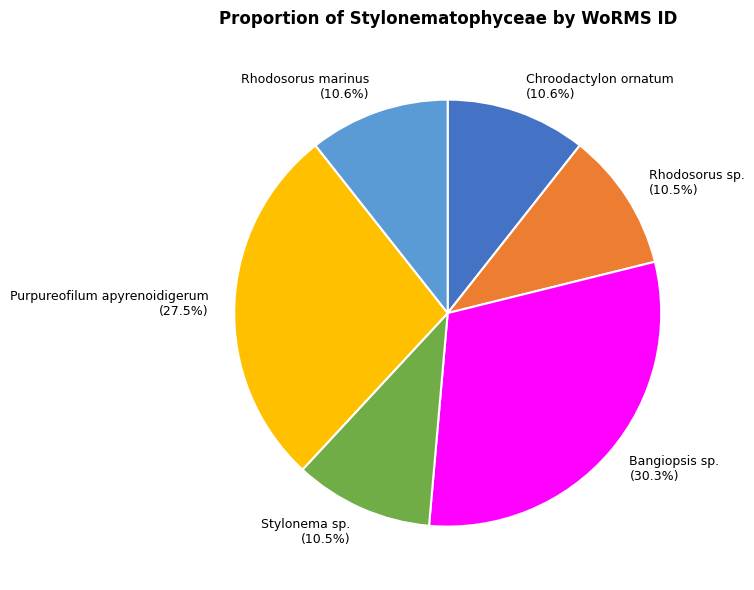

Which has a higher value, Bangiopsis sp. or Chroodactylon ornatum?

Bangiopsis sp.